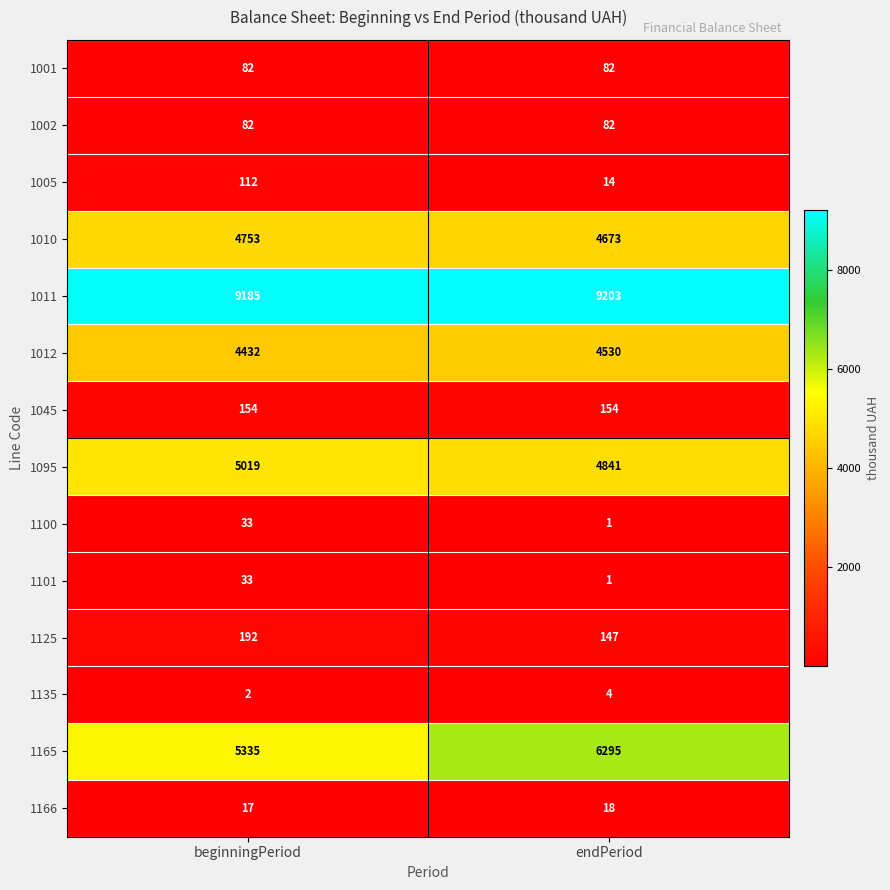

What value does the 1012 series have at endPeriod, to the nearest 5?

4530